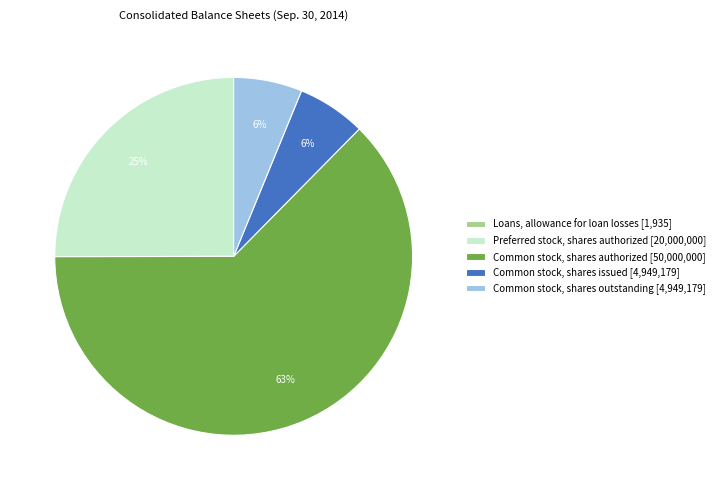

What is the majority slice?

Common stock, shares authorized [50,000,000]